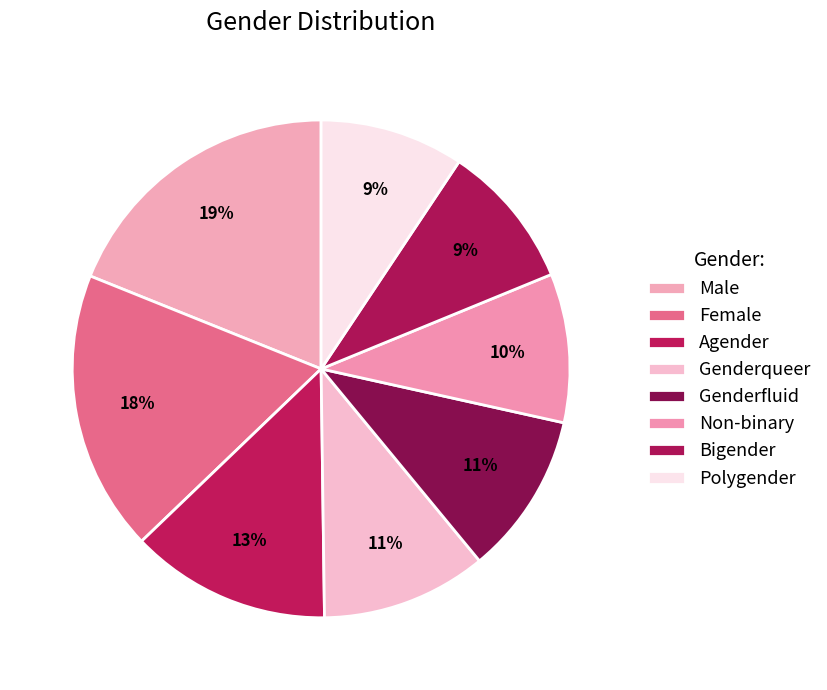

Count the number of slices in the pie.

8